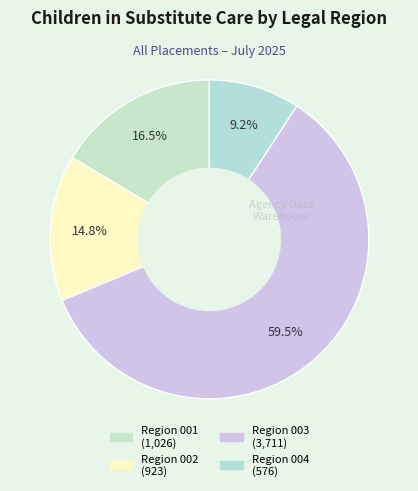

How many segments does this pie chart have?

4